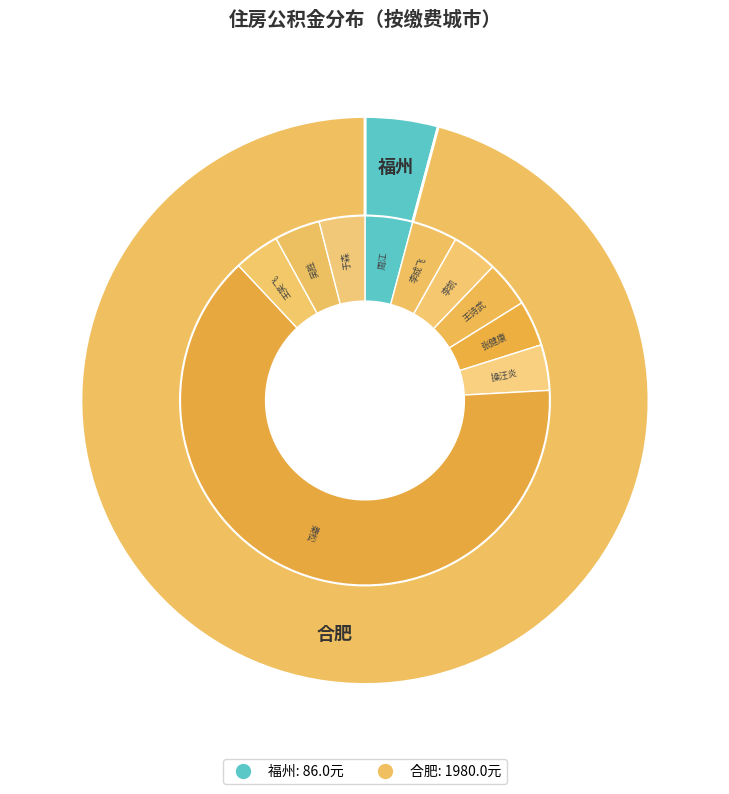

How many slices are in this pie chart?

10